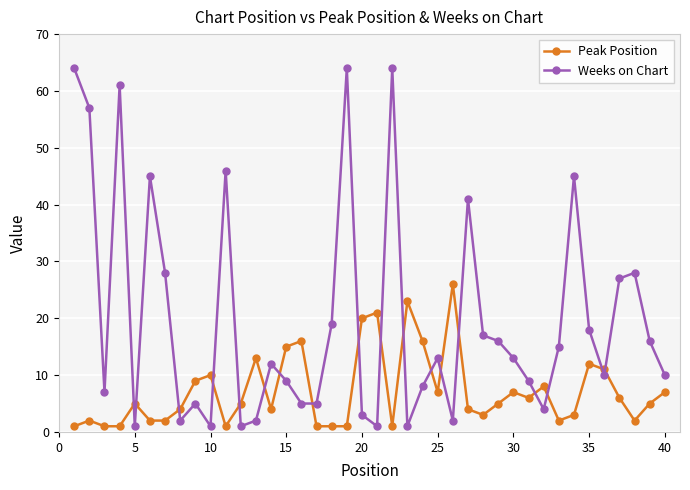

Which series has the largest total across all categories?

Weeks on Chart